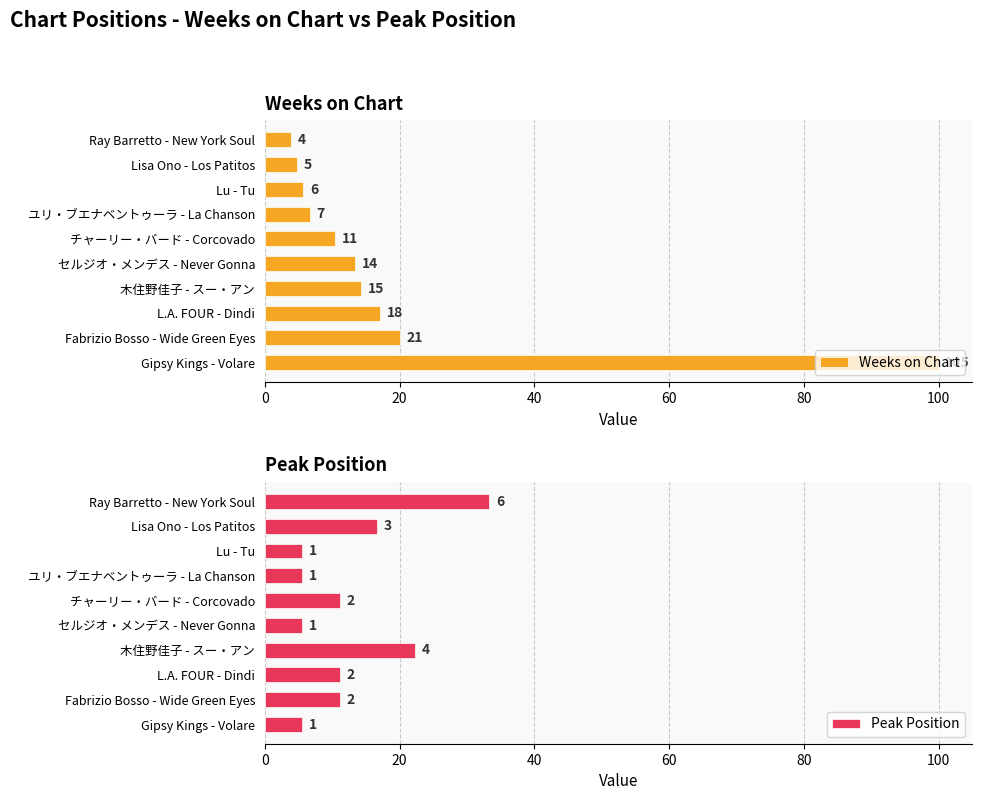

At how many categories does at least one series exceed 50?

1